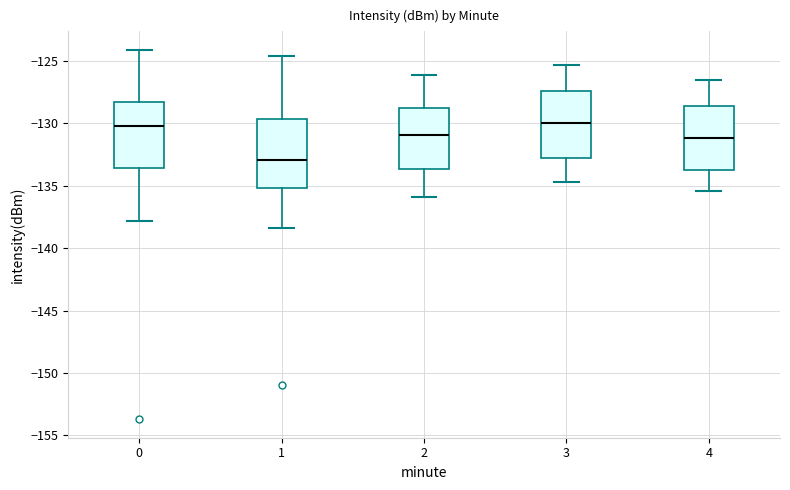

Reading left to right, transcribe this box plot: for each box, give where its median line is, the range the box spans, and where its two whiskers end, as read against the y-axis. The values are not printed on the chart, so give them approximately, as read against the axis.

0: median -130.0, box -133.5 to -128.5, whiskers -138.0 to -124.0
1: median -133.0, box -135.0 to -129.5, whiskers -138.5 to -124.5
2: median -131.0, box -133.5 to -128.5, whiskers -136.0 to -126.0
3: median -130.0, box -132.5 to -127.5, whiskers -134.5 to -125.5
4: median -131.0, box -133.5 to -128.5, whiskers -135.5 to -126.5